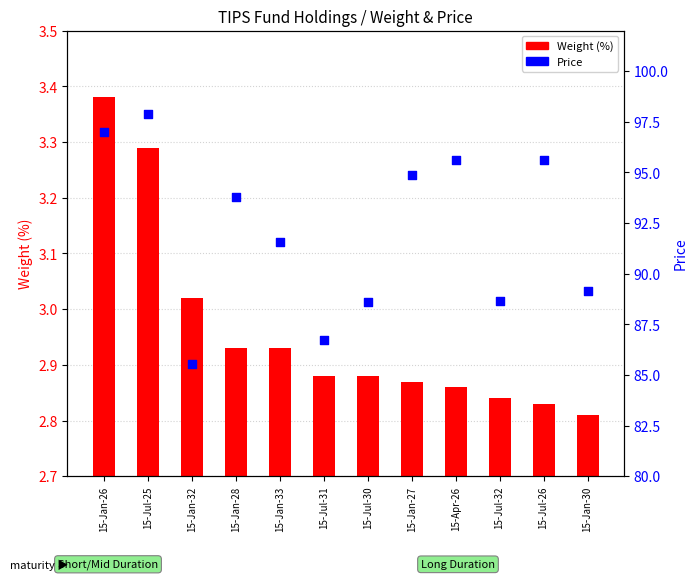

At which category is the sum across all series the highest?

15-Jul-25